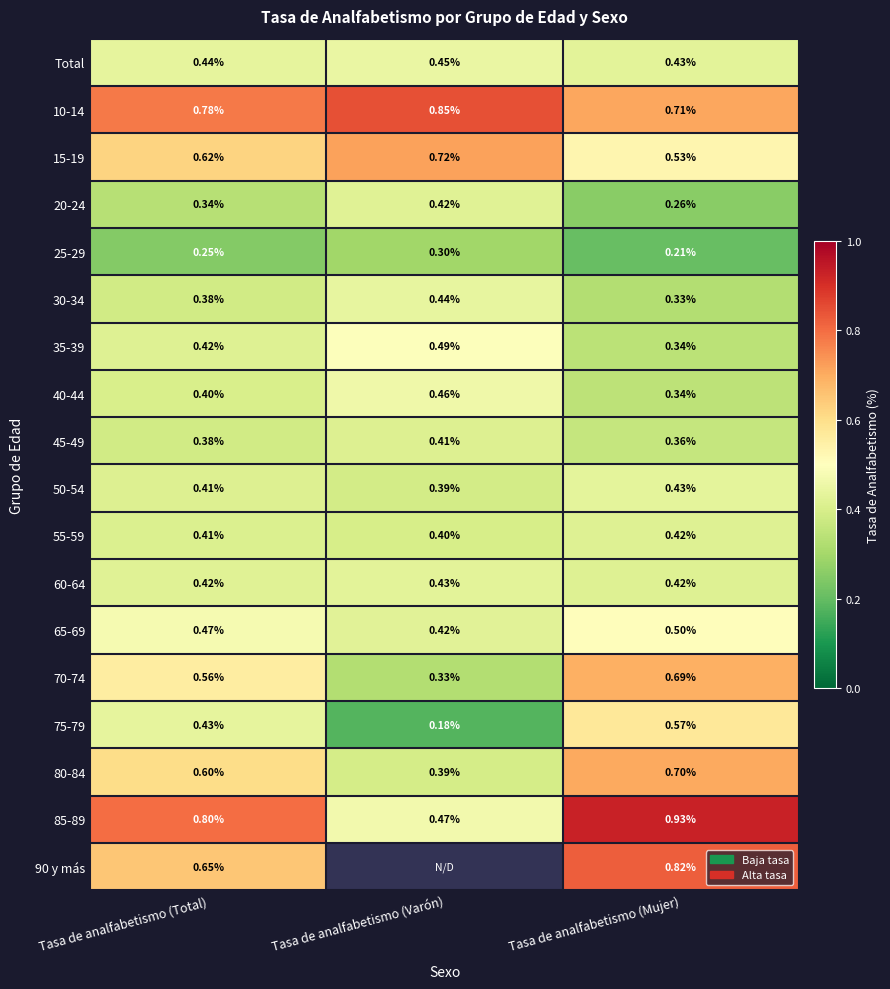

True or false: 30-34 has a value of 0.3 at Tasa de analfabetismo (Mujer).

True